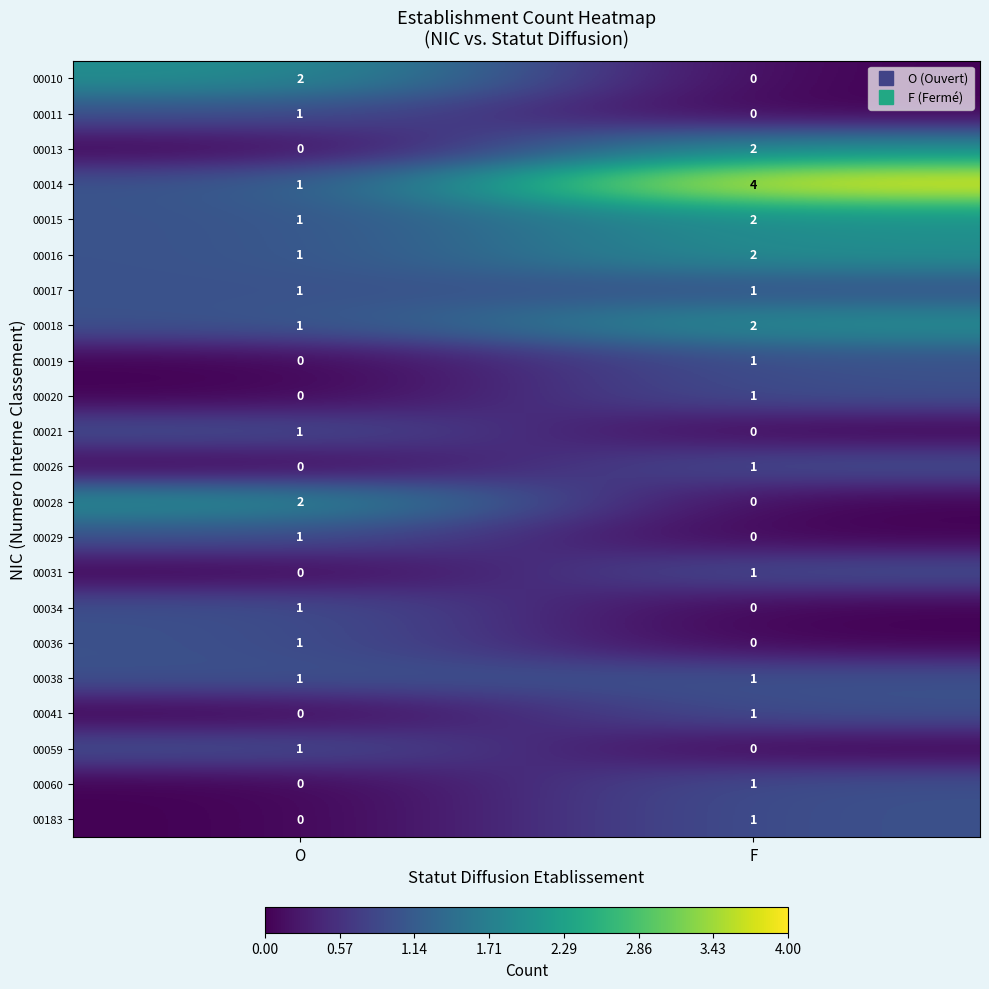

Which category has the highest value across all series?

F